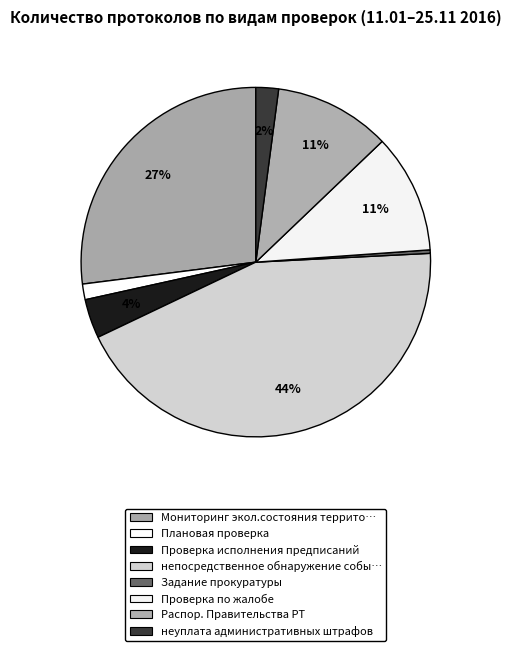

How many segments does this pie chart have?

8